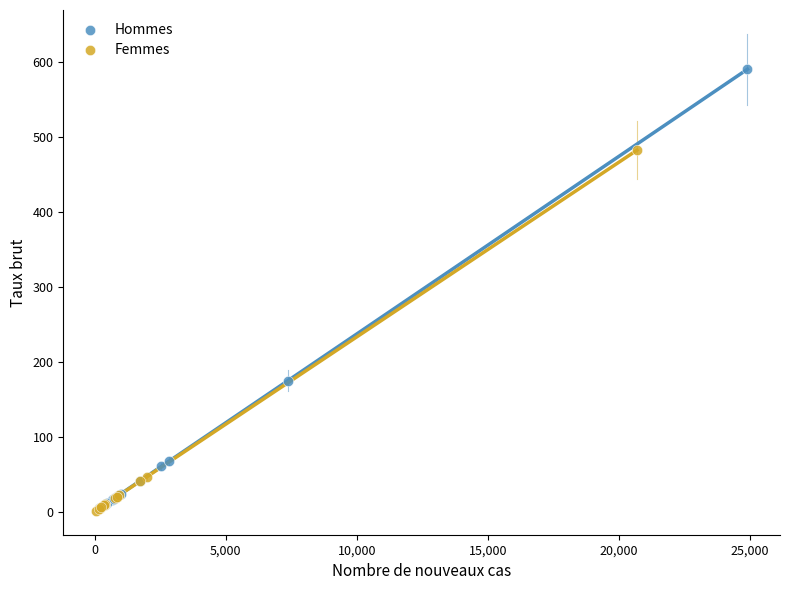

Which series contains the highest Y value?

Hommes